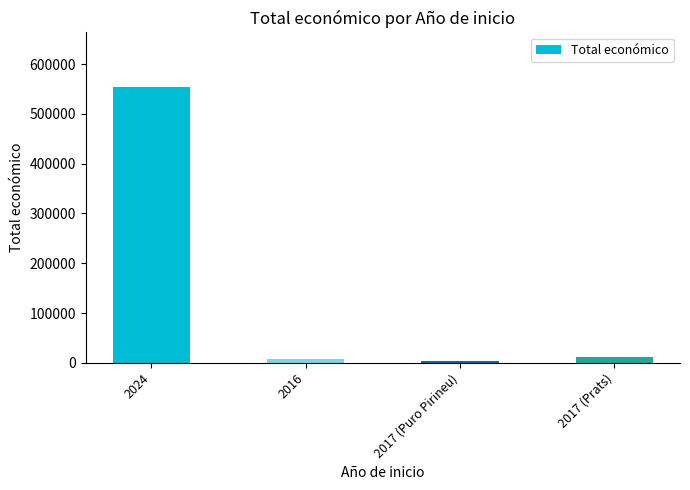

What is the label of the 1st bar from the right?

2017 (Prats)